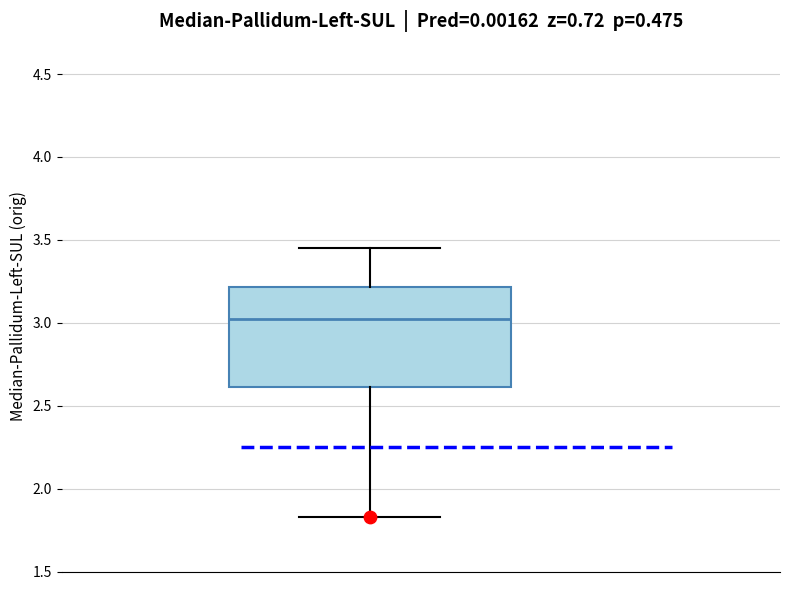

Transcribe this box plot: give where the median line is, the range the box spans, and where the two whiskers end, as read against the y-axis. The values are not printed on the chart, so give them approximately, as read against the axis.

median 3.00, box 2.60 to 3.20, whiskers 1.85 to 3.45